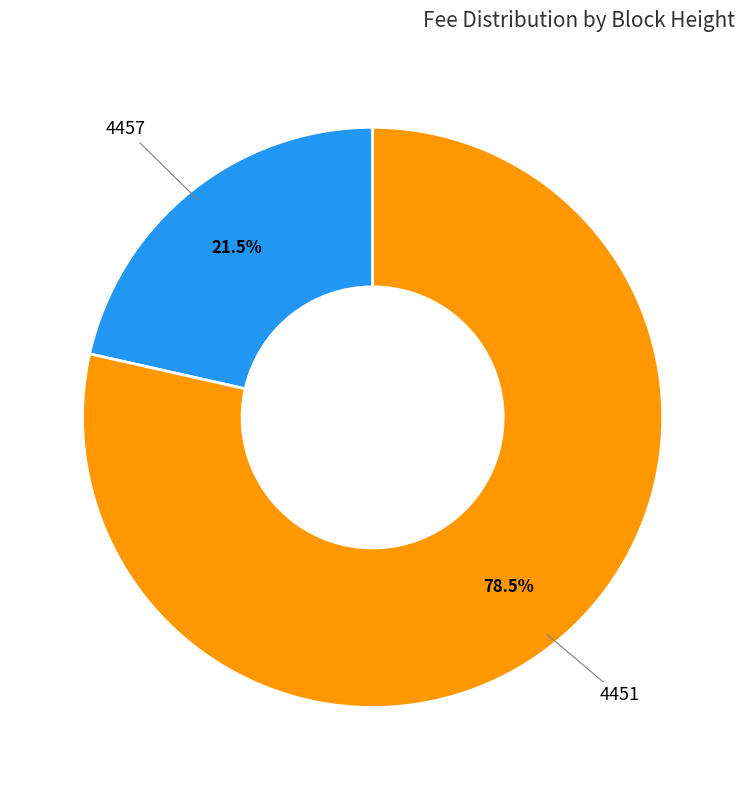

Which has a higher value, 4457 or 4451?

4451